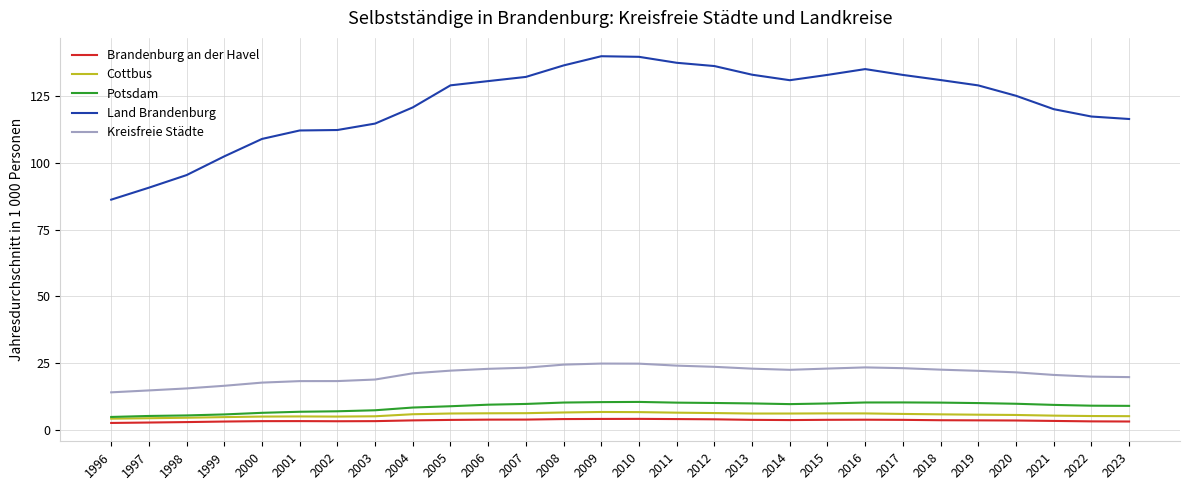

What is the lowest value of the Kreisfreie Städte series?

14.0